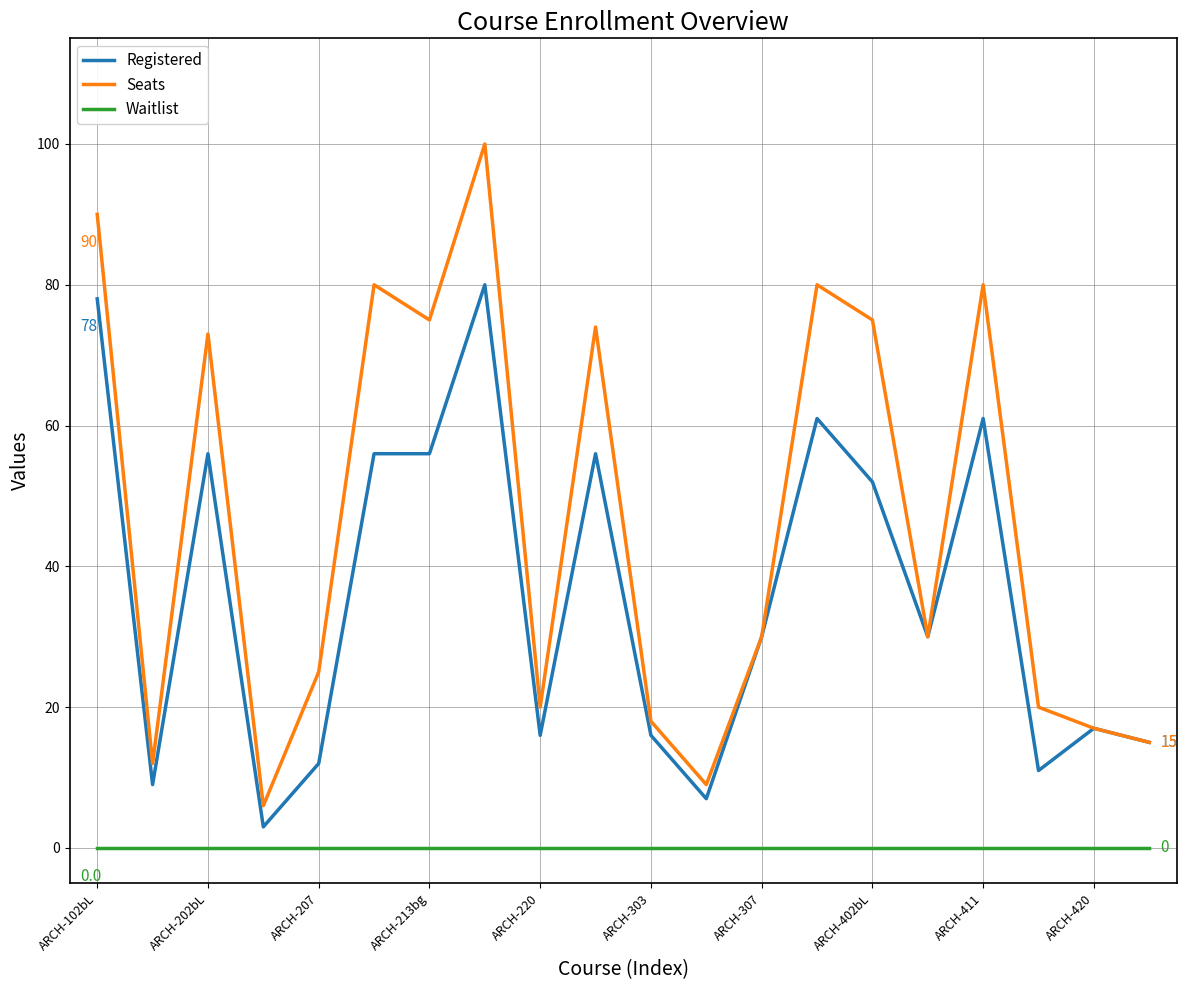

Which series has the largest range (max minus min)?

Seats